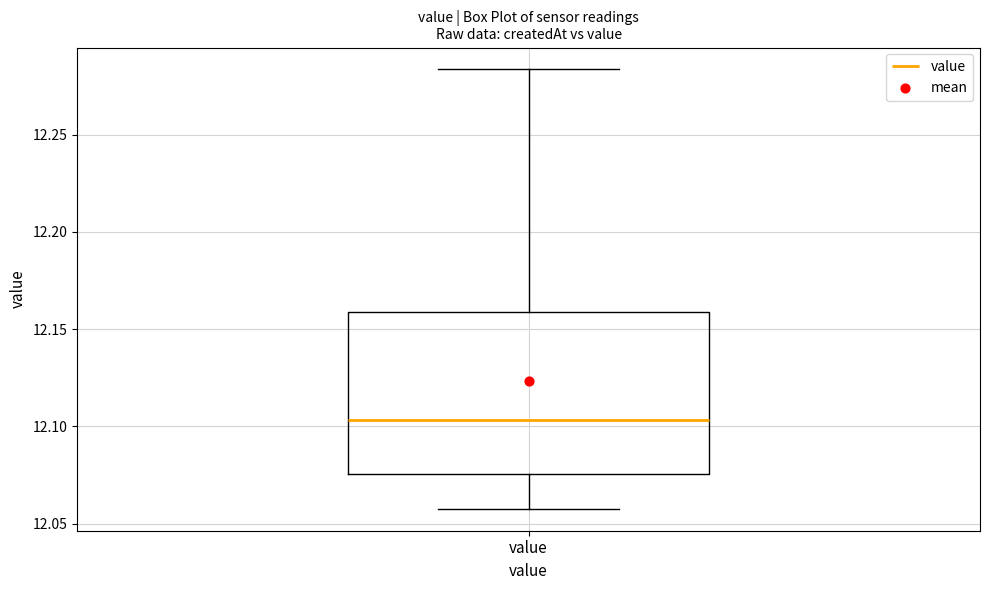

Read this box plot against the y-axis: the position of the median line, the range covered by the box, and the ends of both whiskers. The values are not printed on the chart, so give them approximately, as read against the axis.

median 12.105, box 12.075 to 12.160, whiskers 12.060 to 12.285